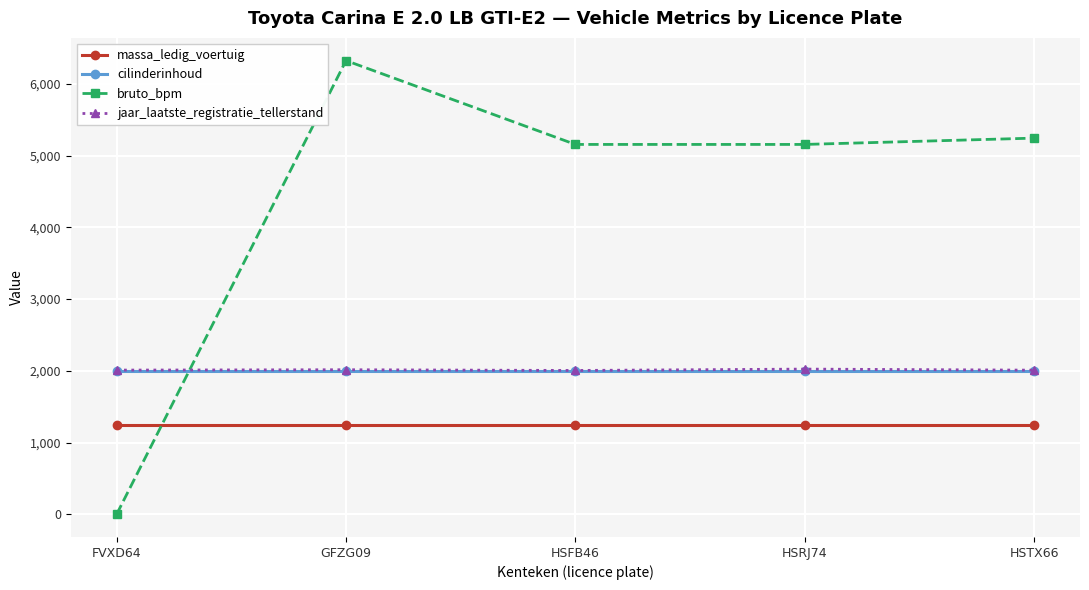

Is it true that cilinderinhoud equals 1998 at HSTX66?

True